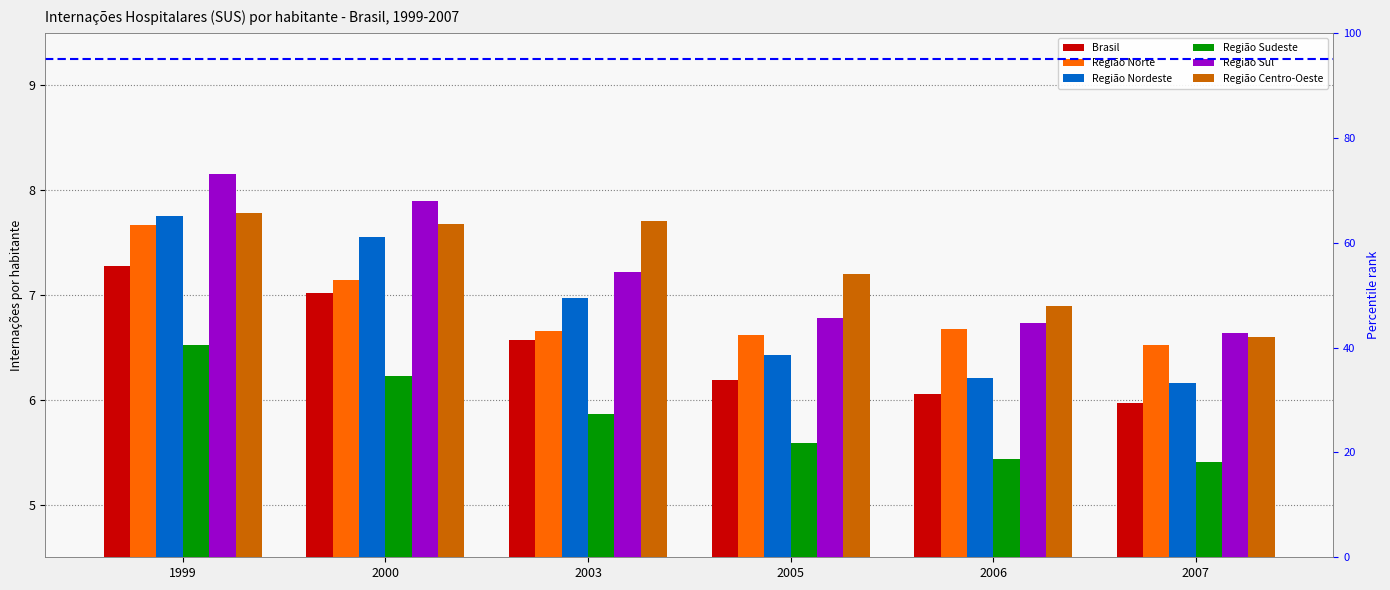

Reading right to left, what are all the values shown in this chart?

Brasil: 6.0	6.1	6.2	6.6	7.0	7.3
Região Norte: 6.5	6.7	6.6	6.7	7.1	7.7
Região Nordeste: 6.2	6.2	6.4	7.0	7.5	7.8
Região Sudeste: 5.4	5.4	5.6	5.9	6.2	6.5
Região Sul: 6.6	6.7	6.8	7.2	7.9	8.2
Região Centro-Oeste: 6.6	6.9	7.2	7.7	7.7	7.8